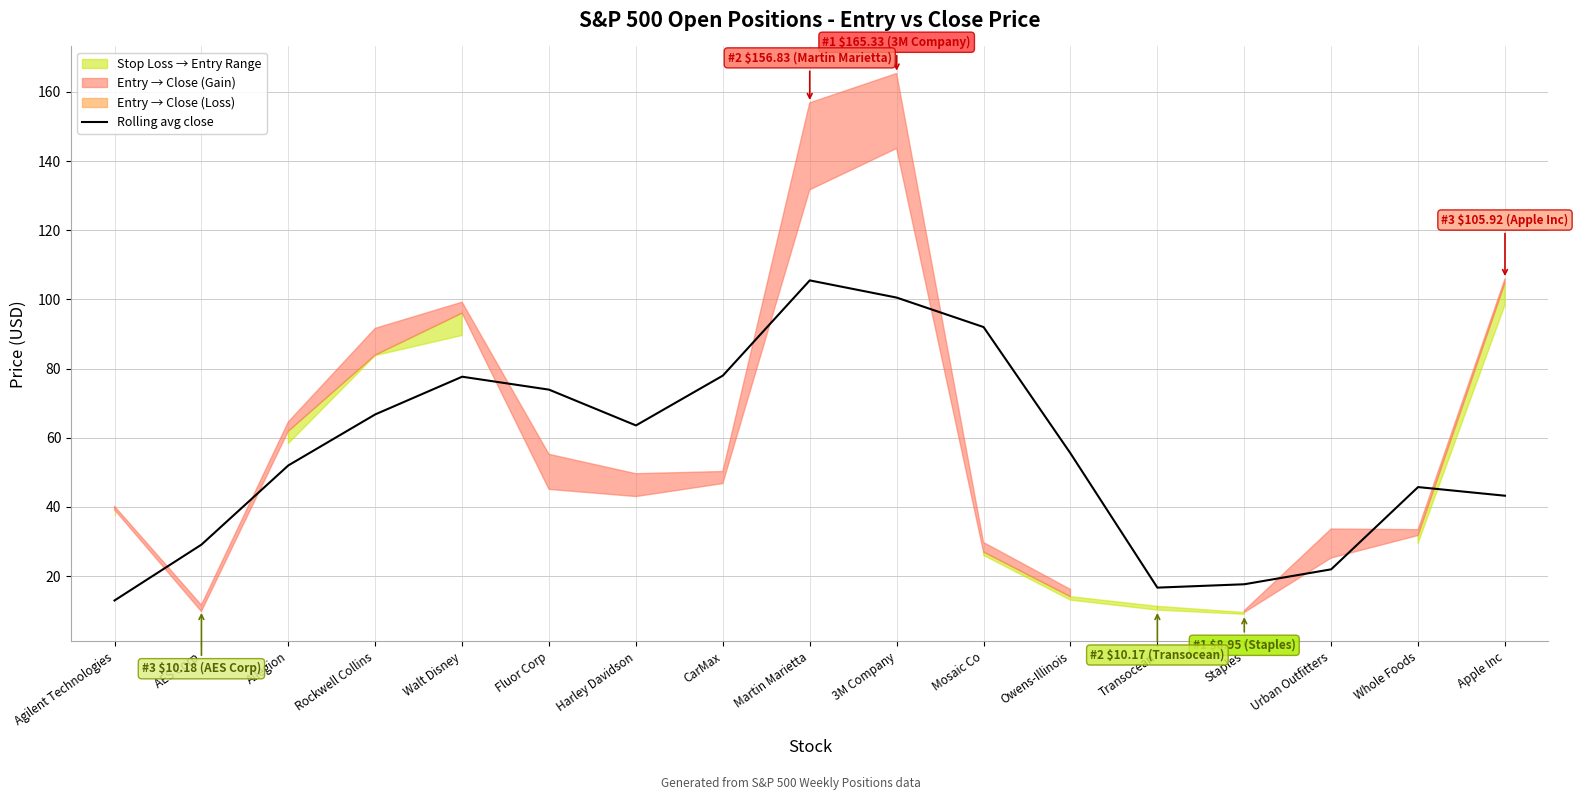

List the labels in order of value, largest first.

Martin Marietta, 3M Company, Mosaic Co, CarMax, Walt Disney, Fluor Corp, Rockwell Collins, Harley Davidson, Owens-Illinois, Allegion, Whole Foods, Apple Inc, AES Corp, Urban Outfitters, Staples, Transocean, Agilent Technologies